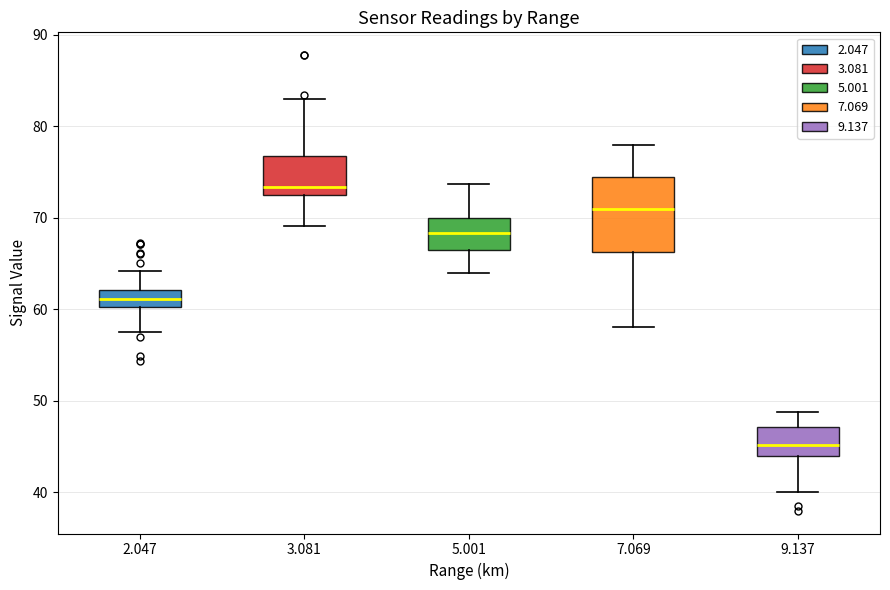

Reading left to right, transcribe this box plot: for each box, give where its median line is, the range the box spans, and where its two whiskers end, as read against the y-axis. The values are not printed on the chart, so give them approximately, as read against the axis.

2.047: median 61, box 60 to 62, whiskers 58 to 64
3.081: median 73 (just above the box's lower edge), box 73 to 77, whiskers 69 to 83
5.001: median 68, box 66 to 70, whiskers 64 to 74
7.069: median 71, box 66 to 75, whiskers 58 to 78
9.137: median 45, box 44 to 47, whiskers 40 to 49